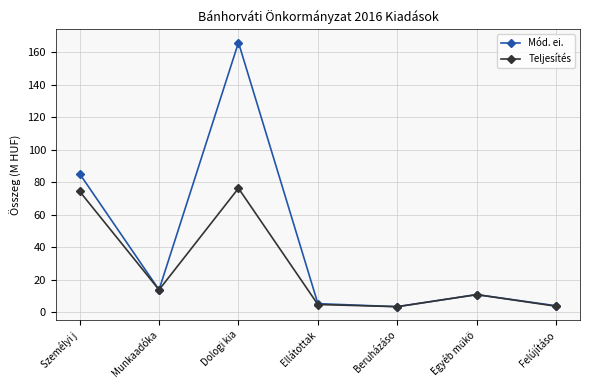

List the series in order of their overall mean, highest first.

Mód. ei., Teljesítés